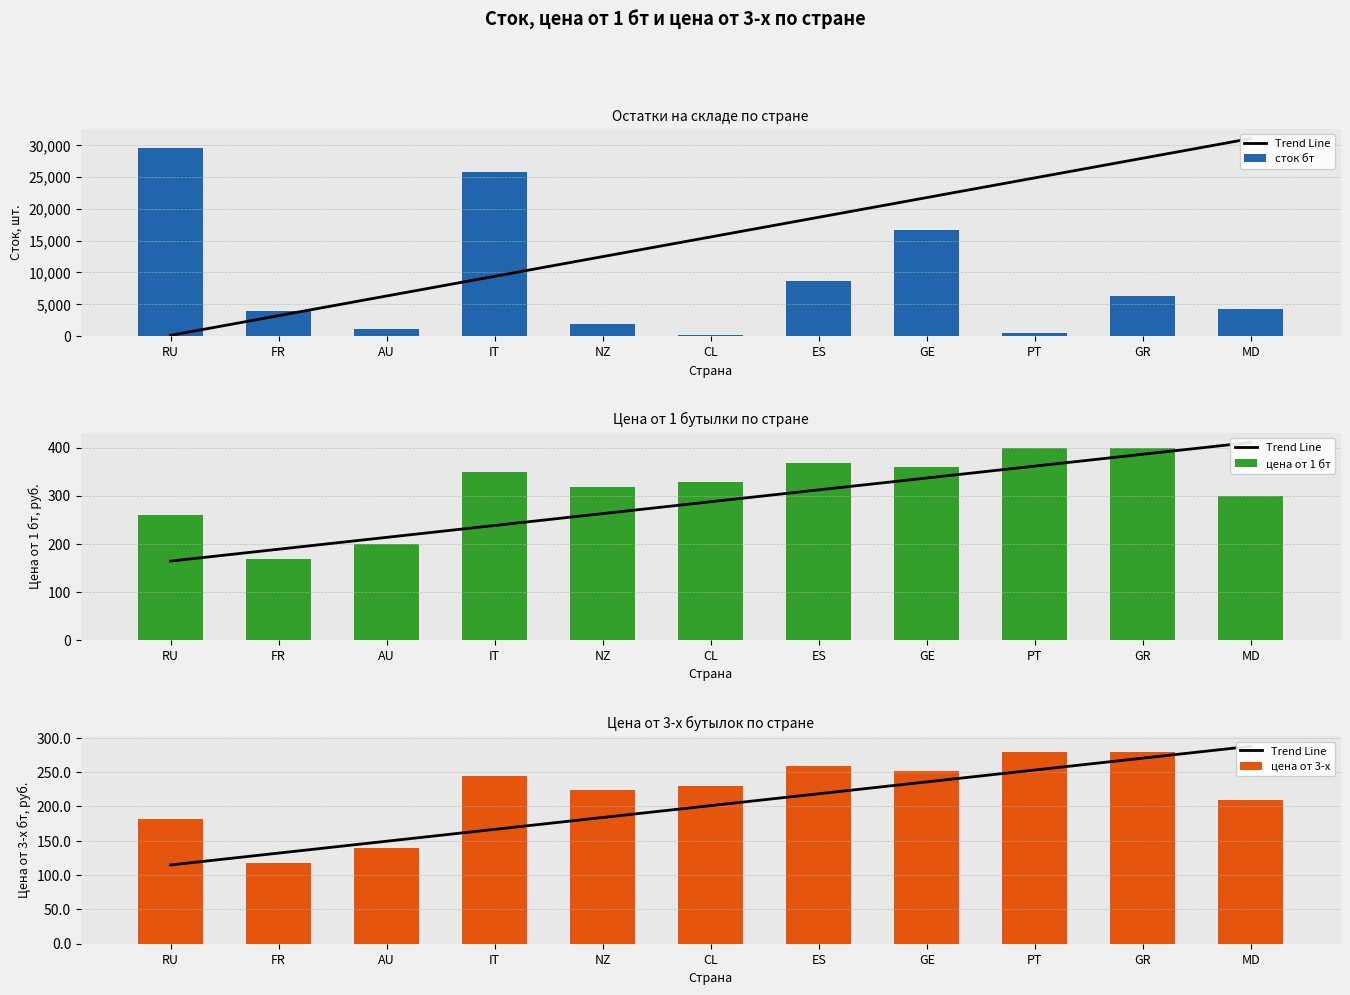

Does the chart contain any negative values?

No